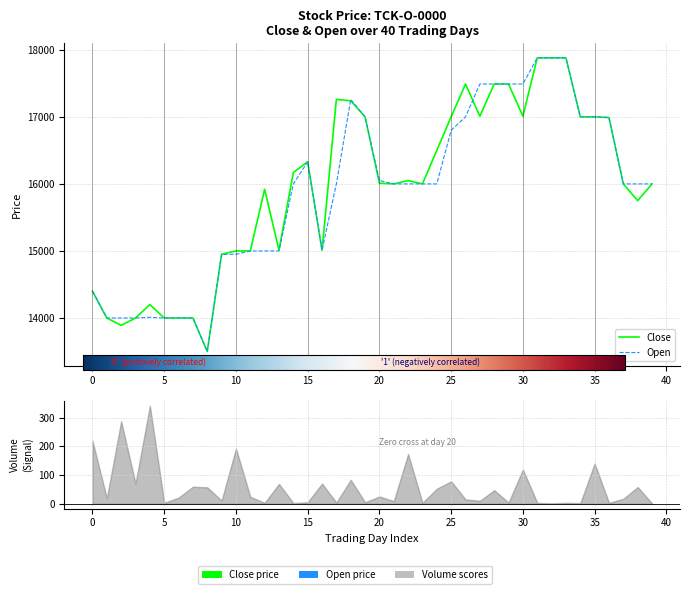

What is the value of the Close point at the 17th from the left?

15010